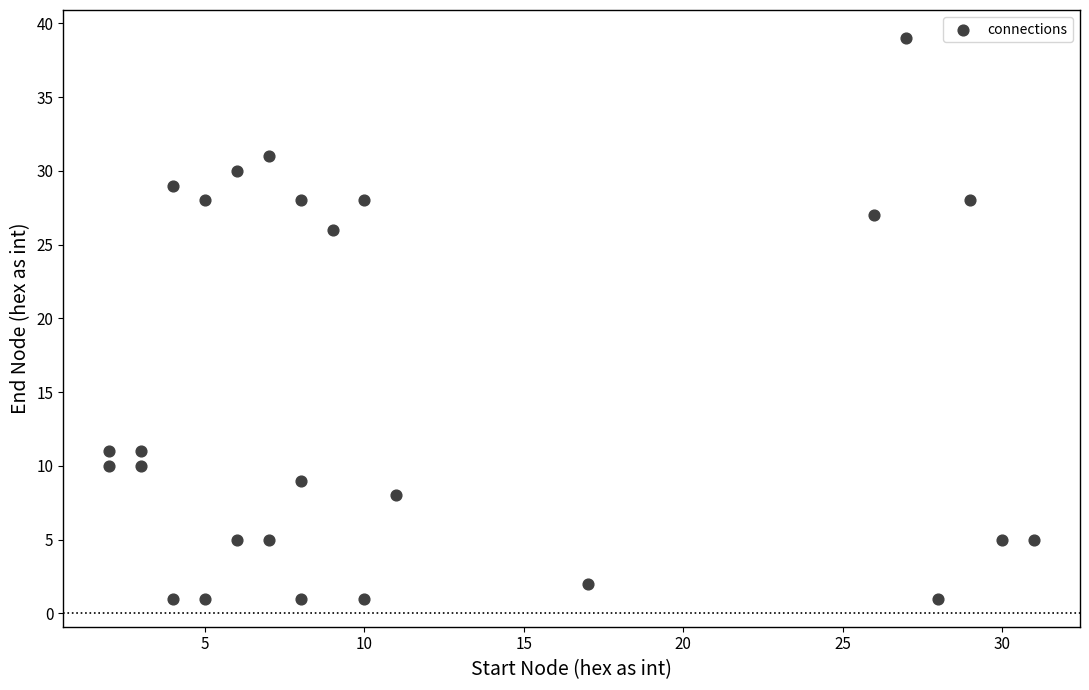

What Y value in the scatter plot is closest to 20?

26